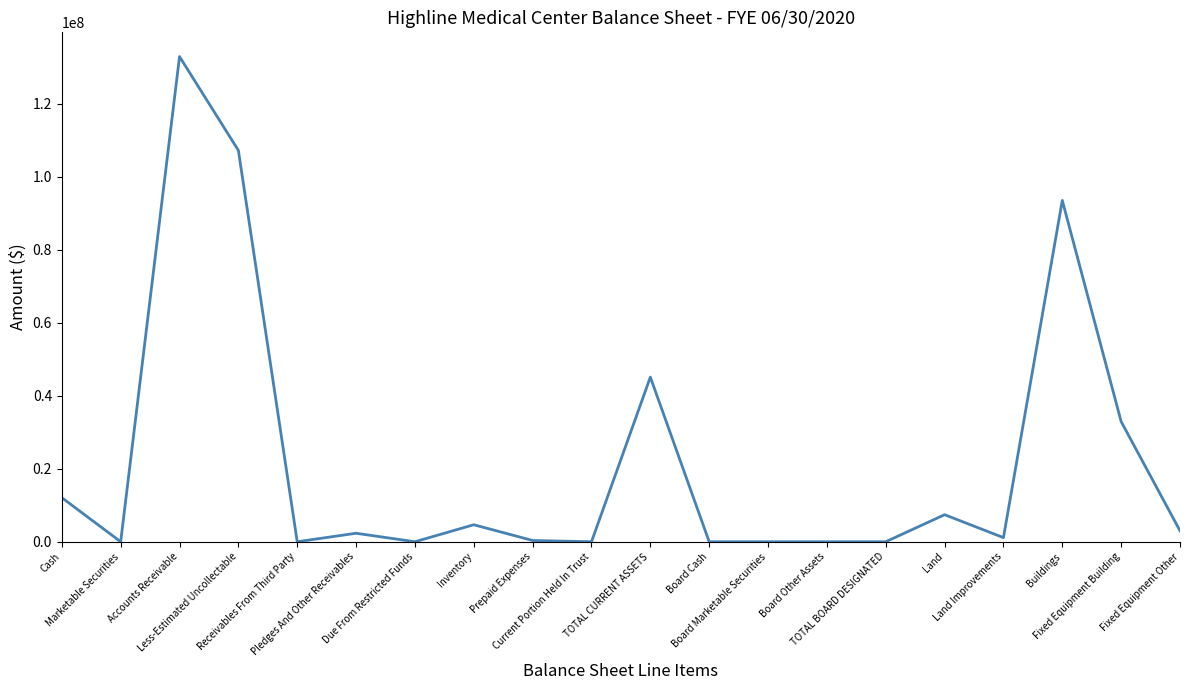

True or false: the data shows 132960241 at Accounts Receivable.

True